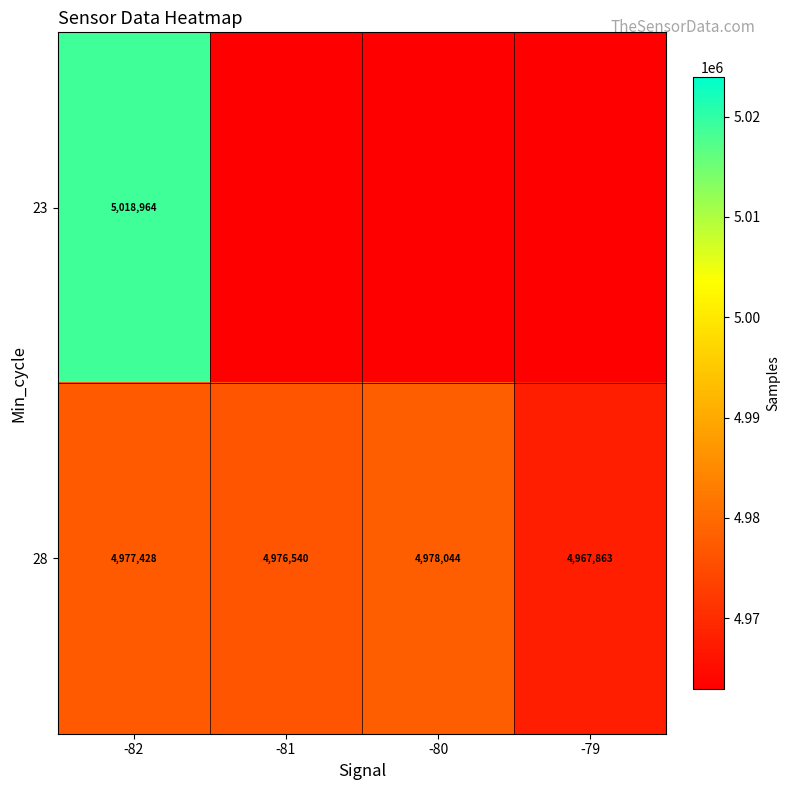

At which category does the chart reach its peak across all series?

-82